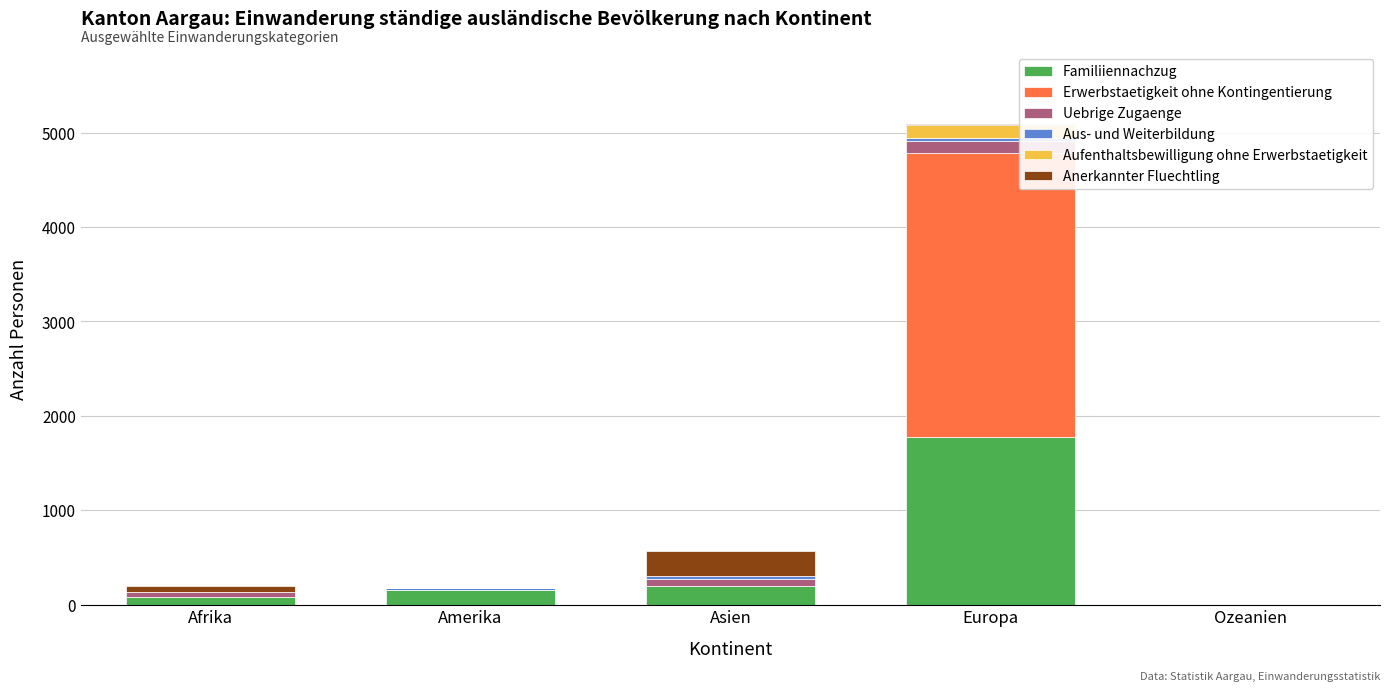

At which category is the sum across all series the highest?

Europa